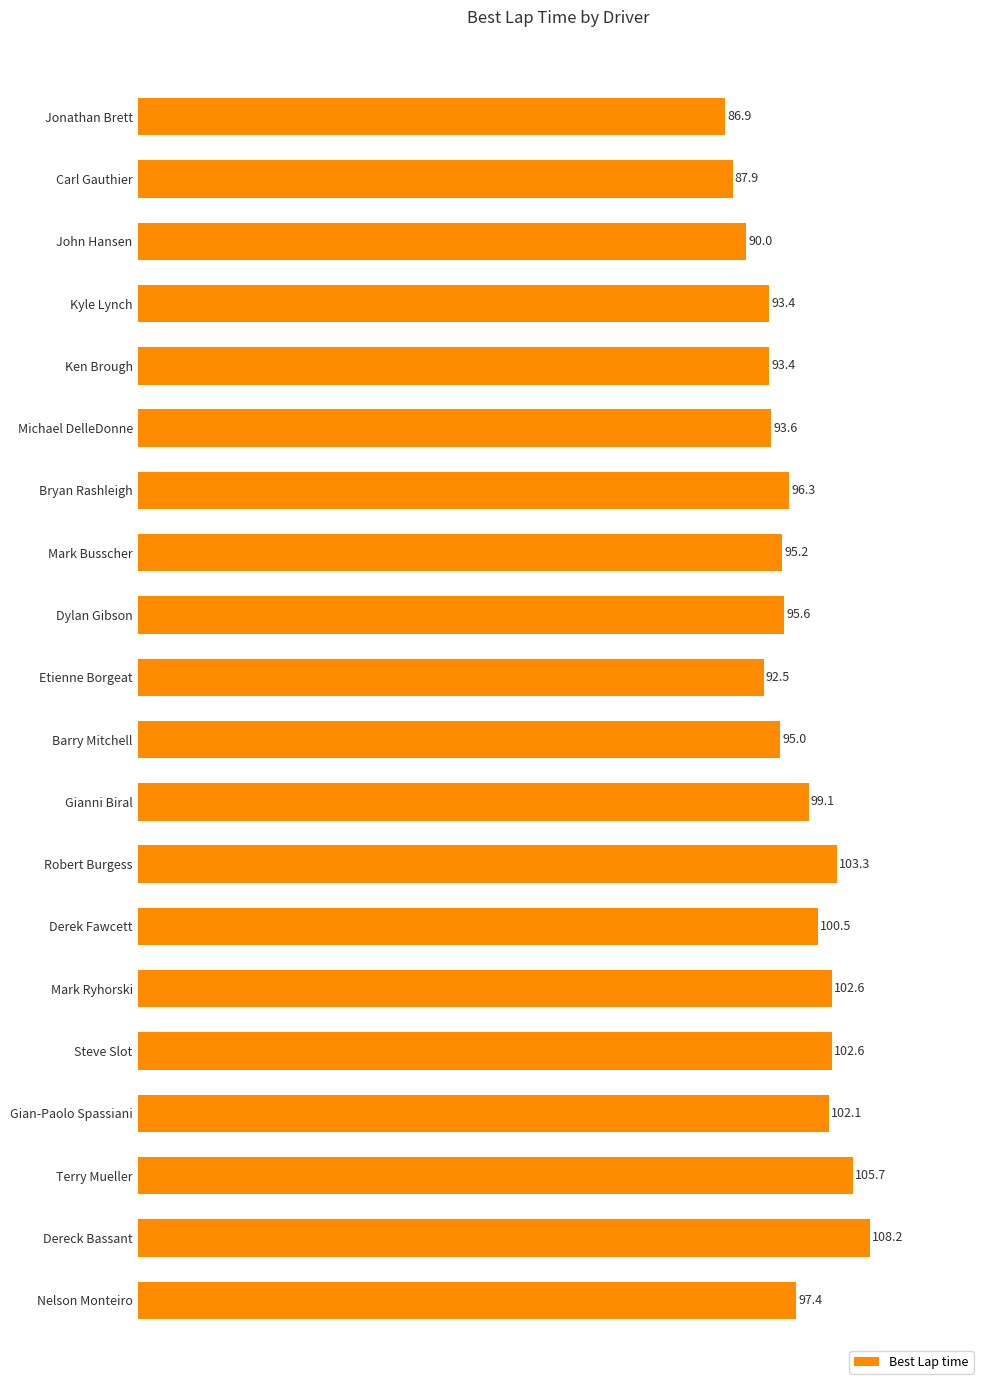

Which has a higher value, Dylan Gibson or Kyle Lynch?

Dylan Gibson